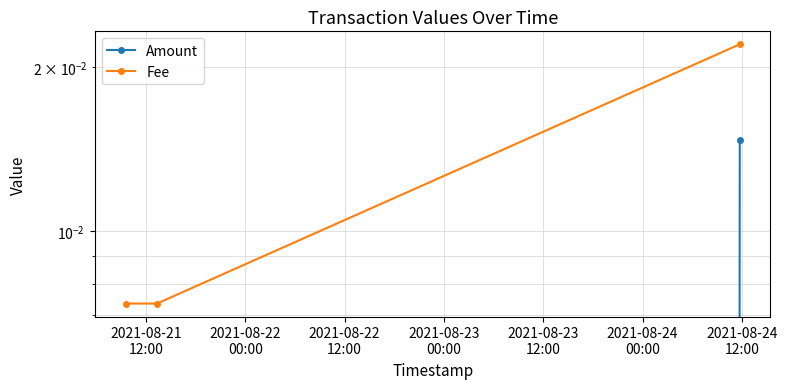

At 2021-08-22
00:00, list the series in order from largest to smallest.

Fee, Amount